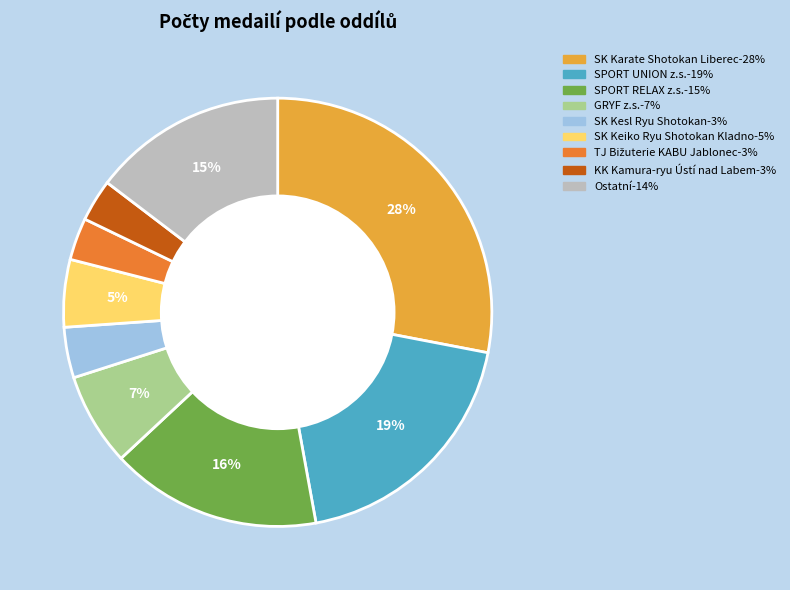

Is there a majority slice in this chart?

No